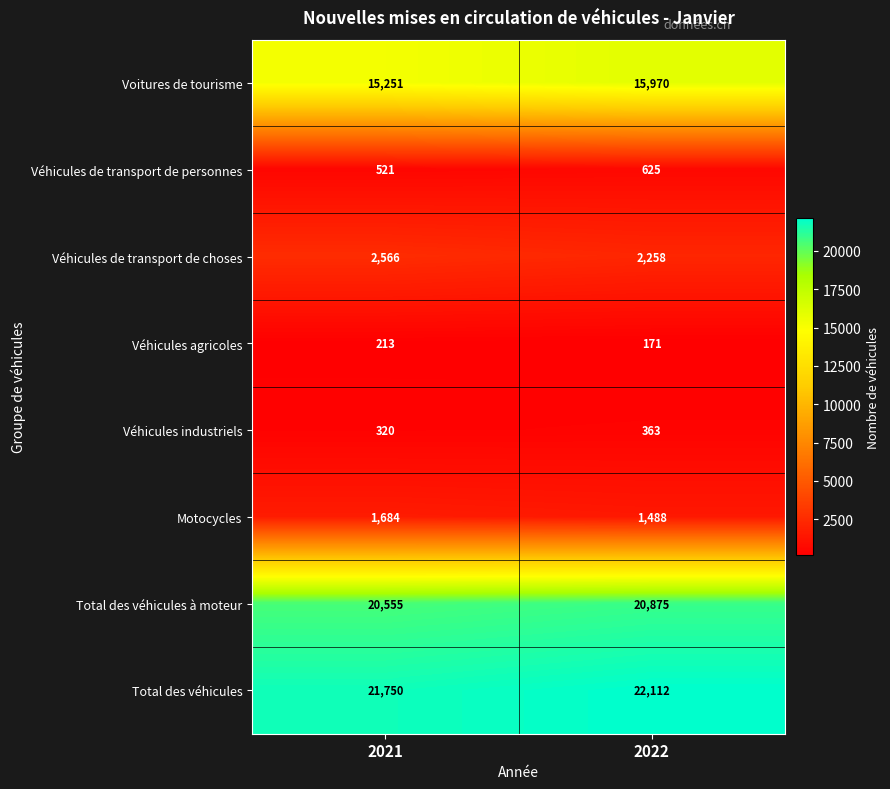

At which label is Total des véhicules à moteur closest to 20715?

2021